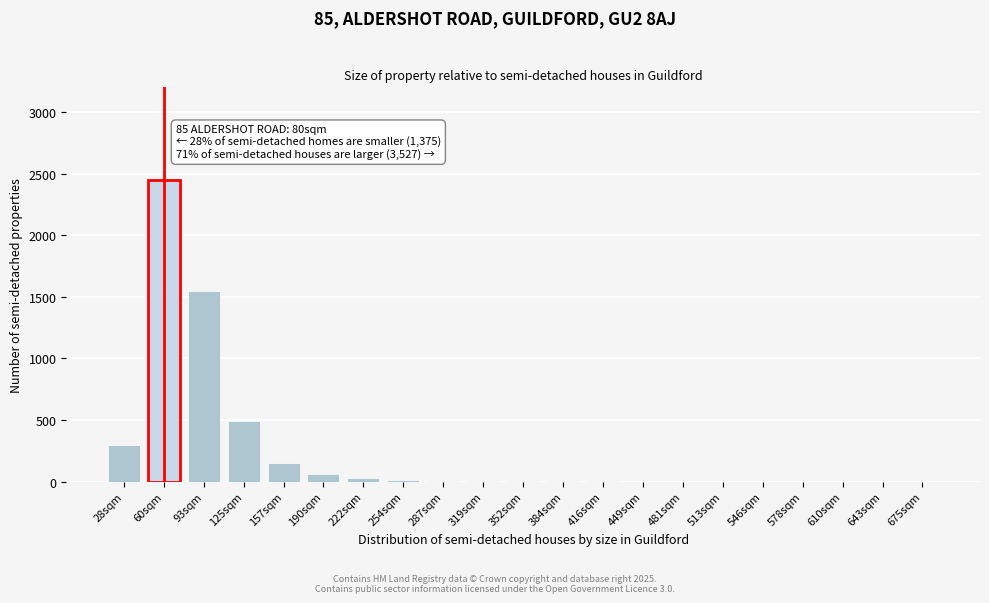

What is the sum of all values?

5047